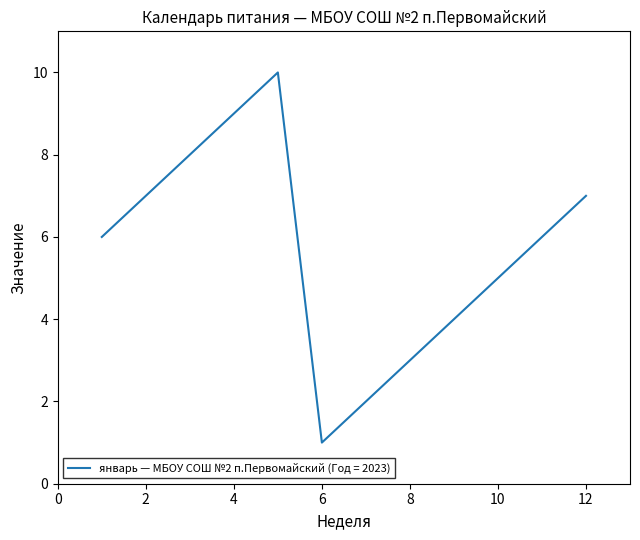

What is the greatest value displayed?

10